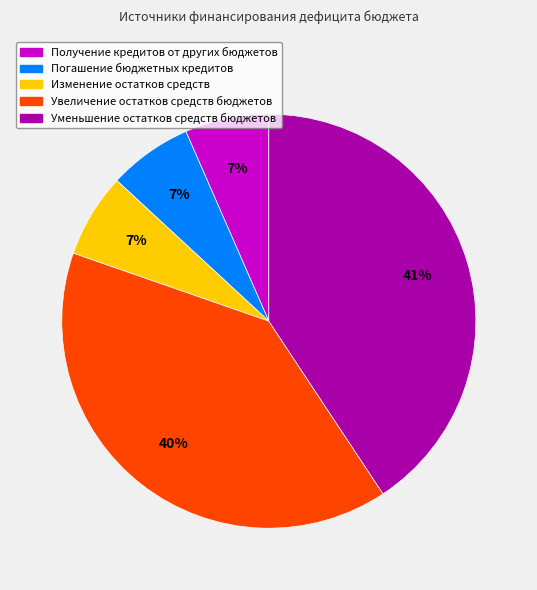

How many slices are in this pie chart?

5